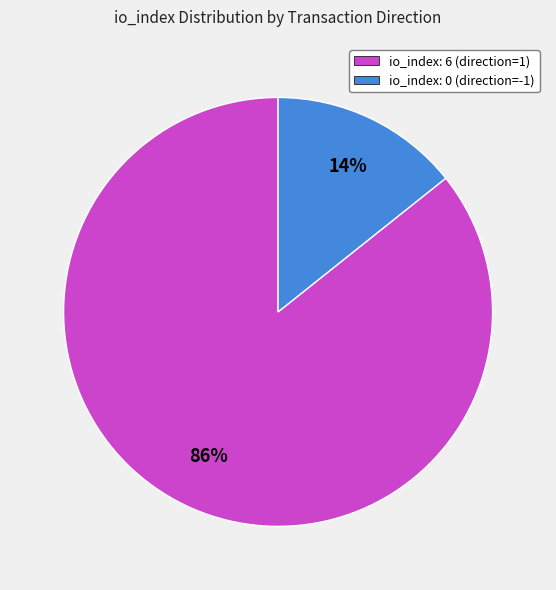

What percentage is the io_index: 6 (direction=1) slice, to the nearest percent?

86%